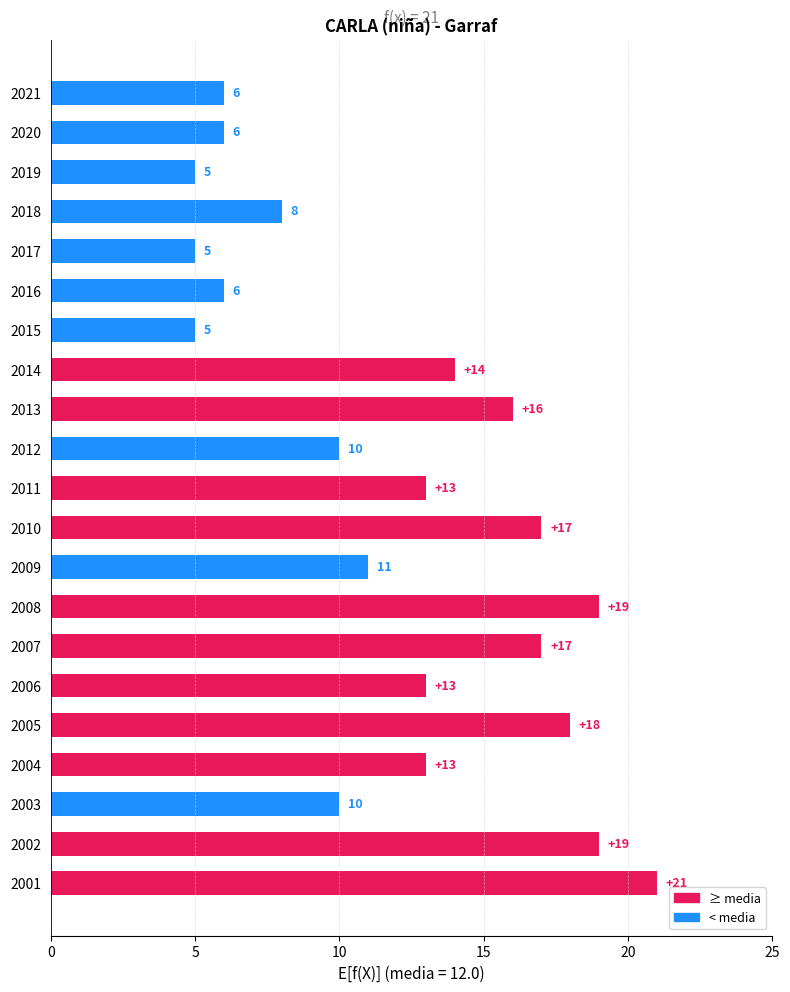

What is the smallest value displayed?

5